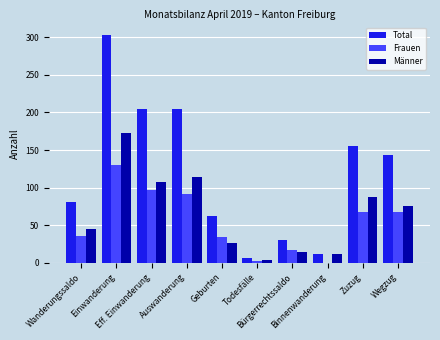

What is the sum of all Männer values?

660